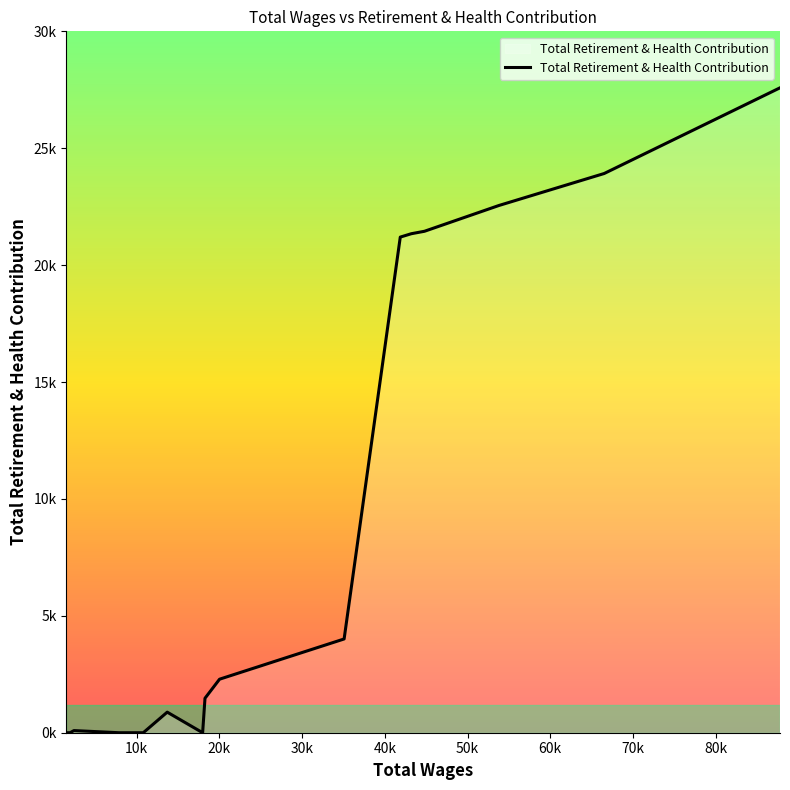

Does the chart display data point markers on the line(s)?

No